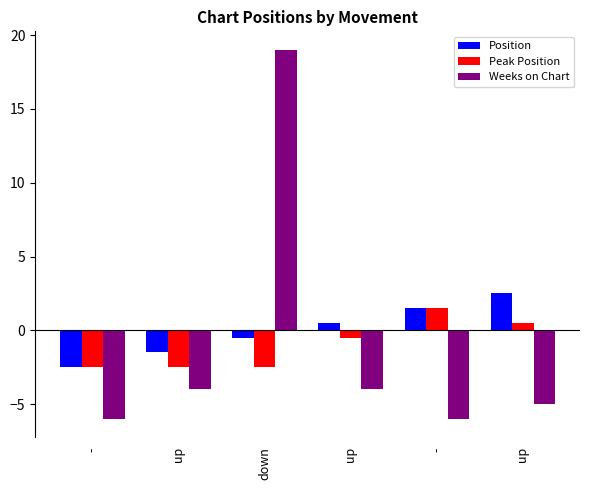

Reading right to left, what are all the values shown in this chart?

Position: up=2.5	-=1.5	up=0.5	down=-0.5	up=-1.5	-=-2.5
Peak Position: up=0.5	-=1.5	up=-0.5	down=-2.5	up=-2.5	-=-2.5
Weeks on Chart: up=-5.0	-=-6.0	up=-4.0	down=19.0	up=-4.0	-=-6.0